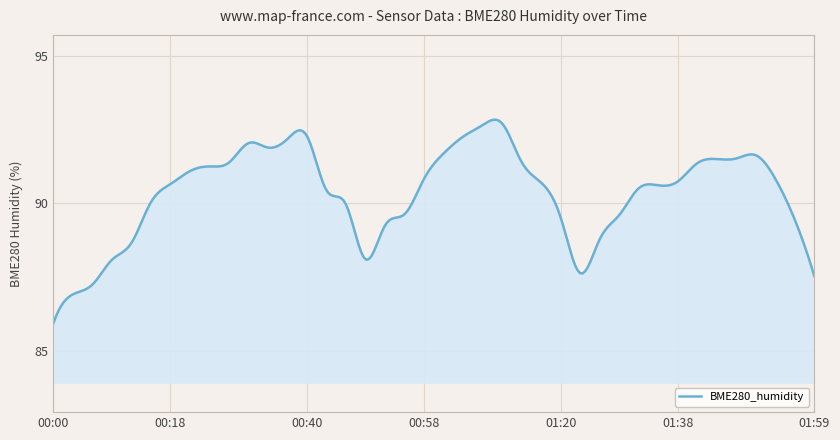

How many lines are shown in the chart?

1